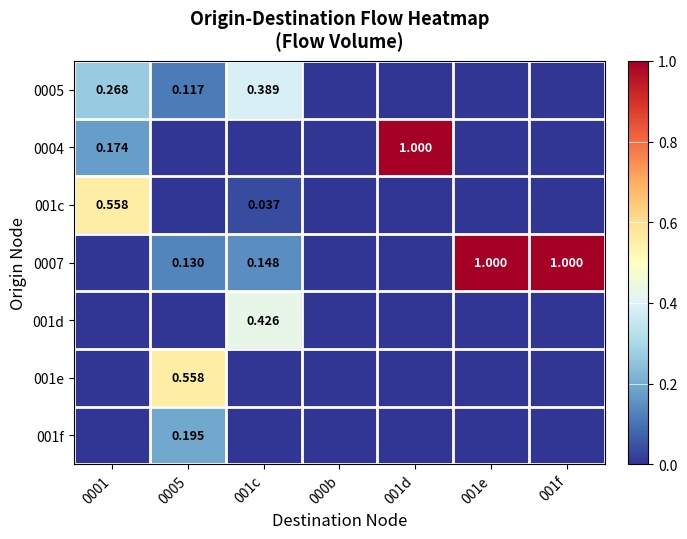

List the series in order of their peak value, lowest first.

001f, 0005, 001d, 001c, 001e, 0004, 0007